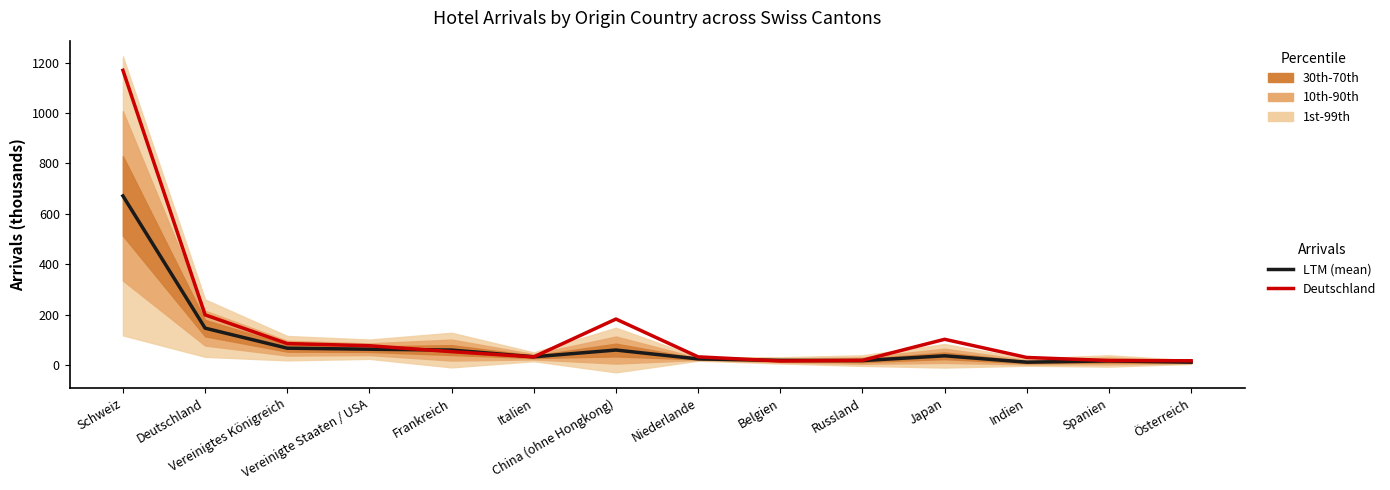

Which category has the lowest value in the Deutschland series?

Belgien